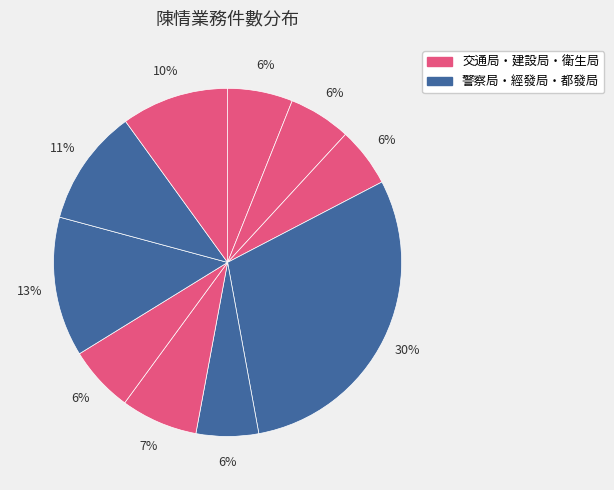

How many segments does this pie chart have?

10